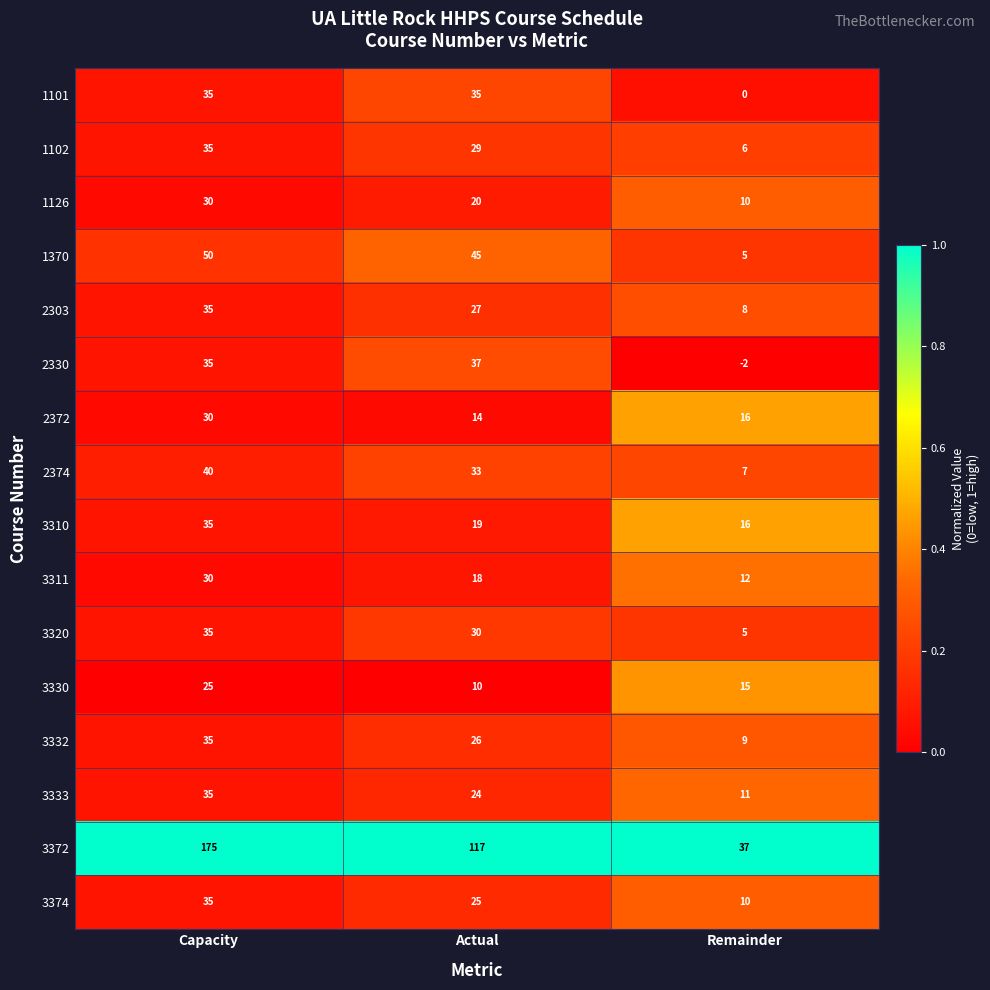

Is it true that 1101 equals 10 at Actual?

False